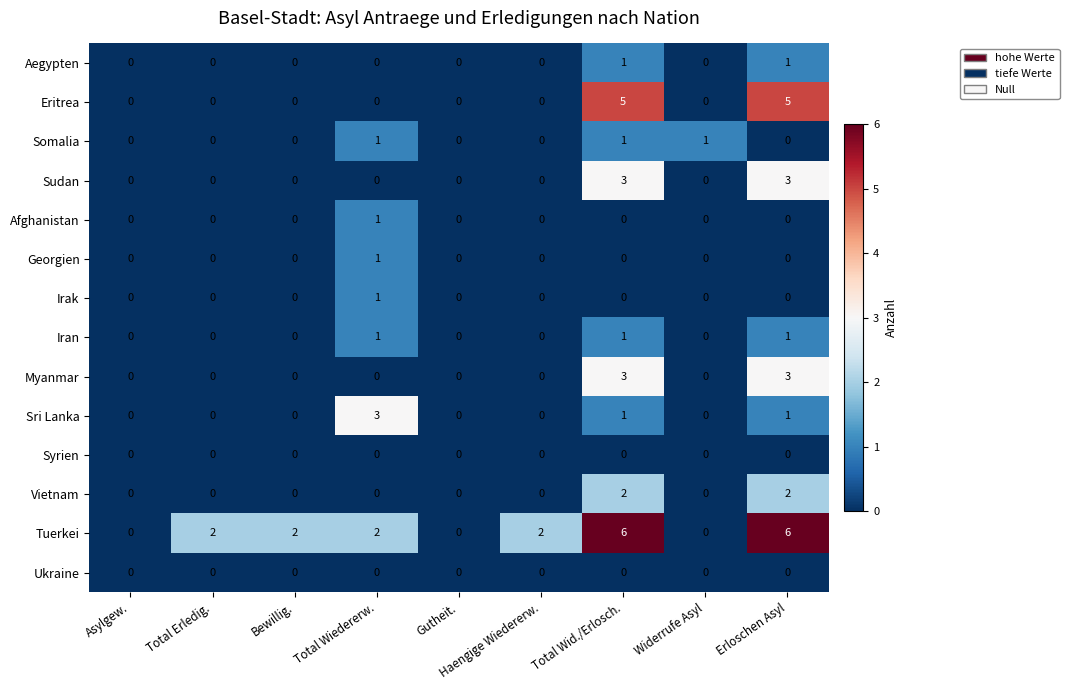

True or false: Somalia has a value of 0 at Total Wiedererw..

False